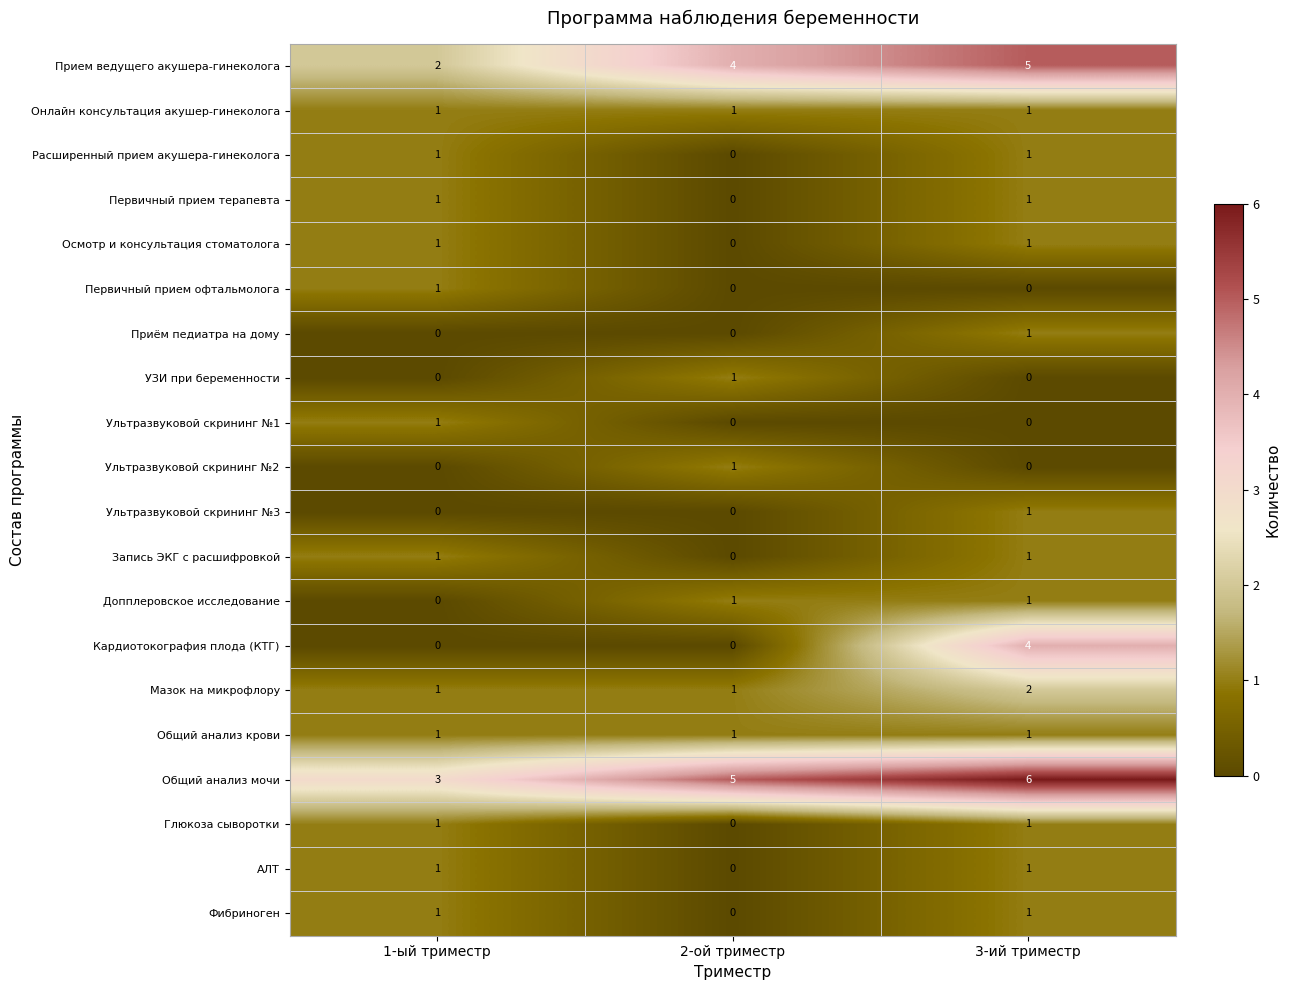

How many Мазок на микрофлору values are between 1 and 2?

3